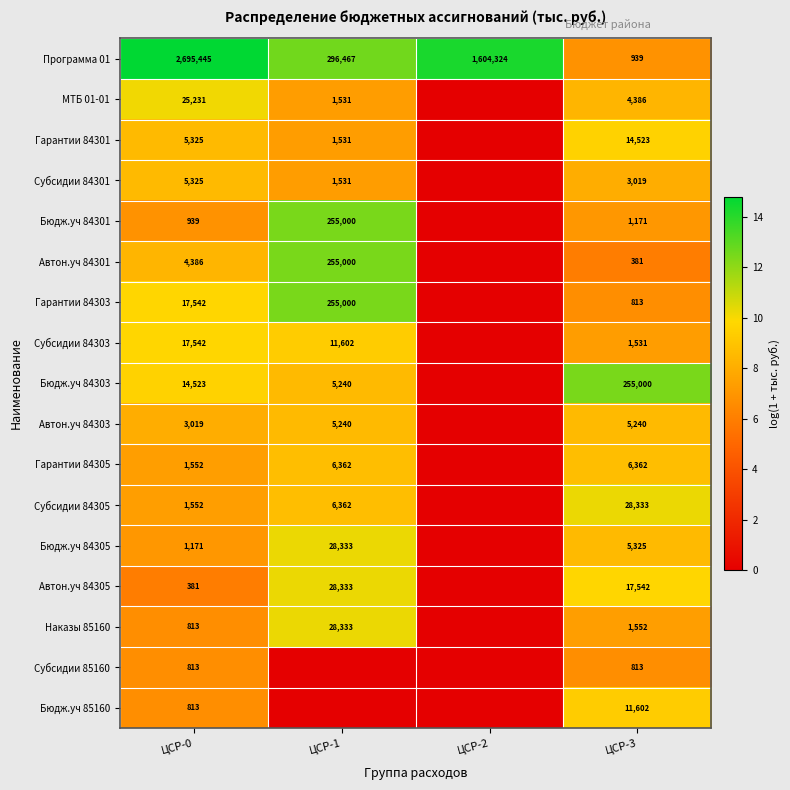

At which category is the sum across all series the highest?

ЦСР-1